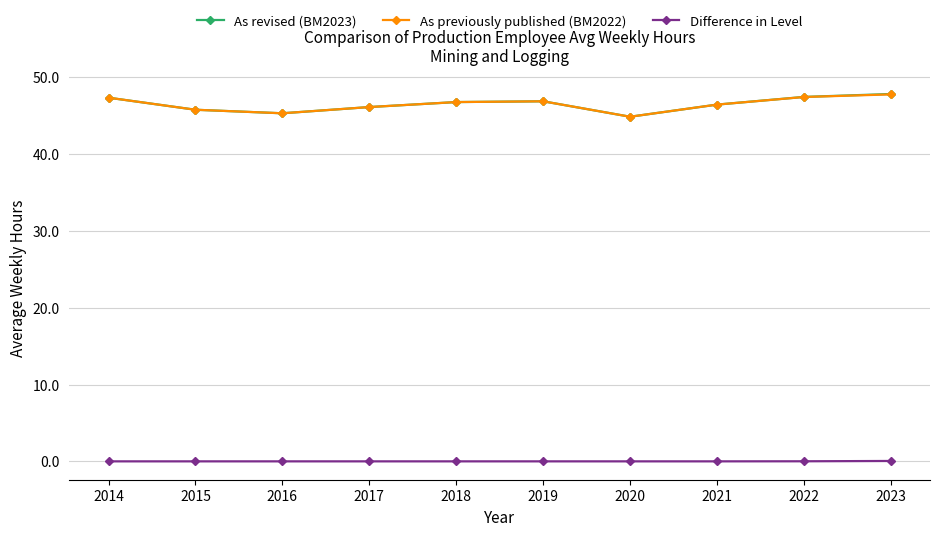

True or false: Difference in Level and As revised (BM2023) intersect in this chart.

False